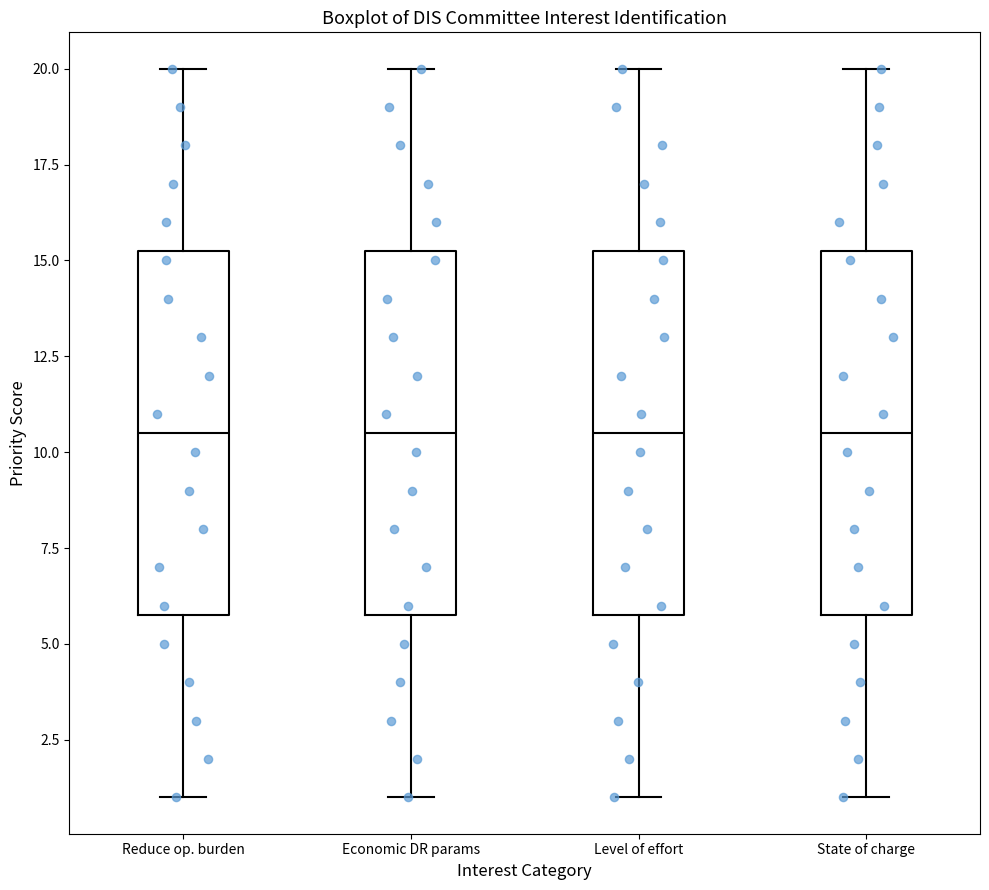

Where is the lower edge of the box for Reduce op. burden on the y-axis? The values are not printed on the chart, so give them approximately, as read against the axis.

6.0